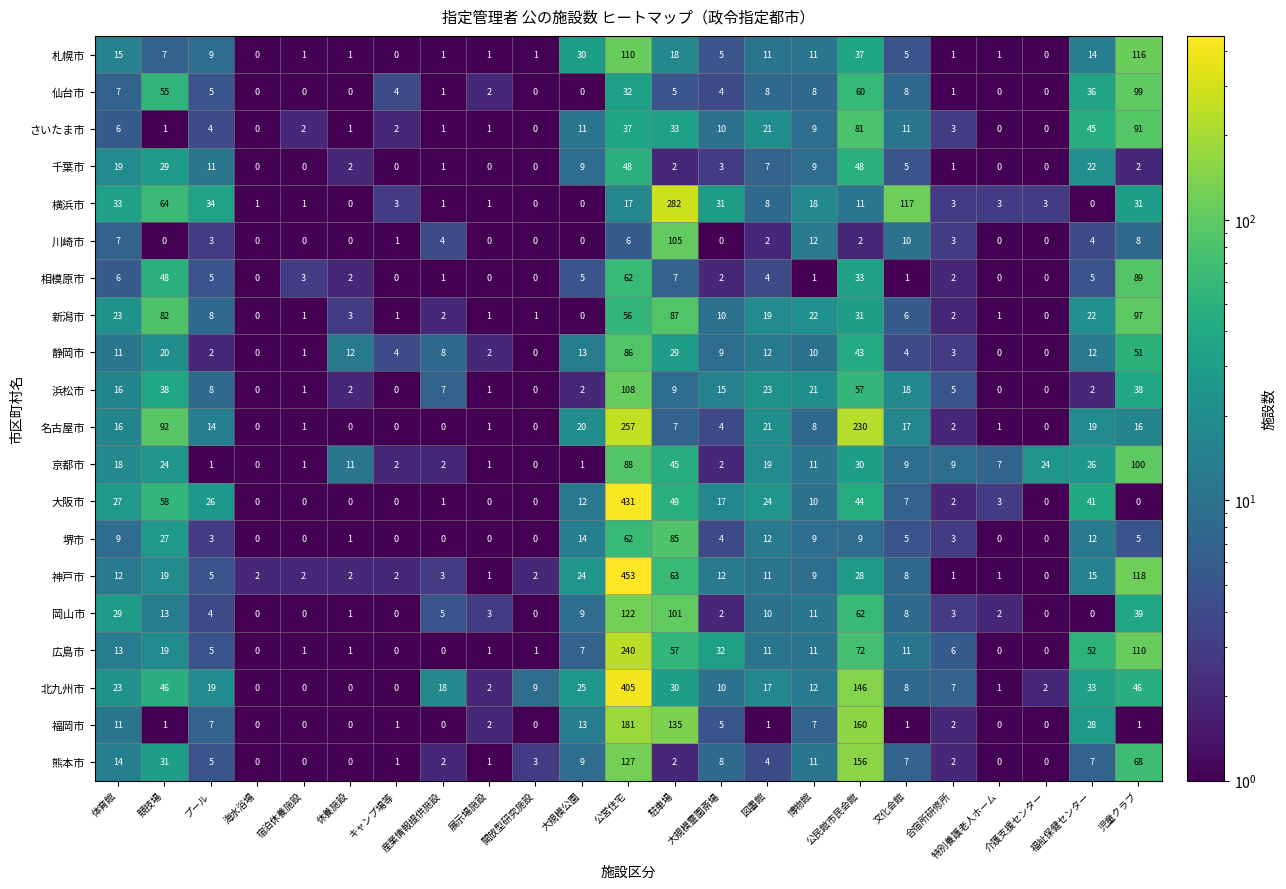

Rank the series by their maximum value, from lowest to highest.

千葉市, 堺市, 静岡市, 相模原市, さいたま市, 新潟市, 仙台市, 京都市, 川崎市, 浜松市, 札幌市, 岡山市, 熊本市, 福岡市, 広島市, 名古屋市, 横浜市, 北九州市, 大阪市, 神戸市